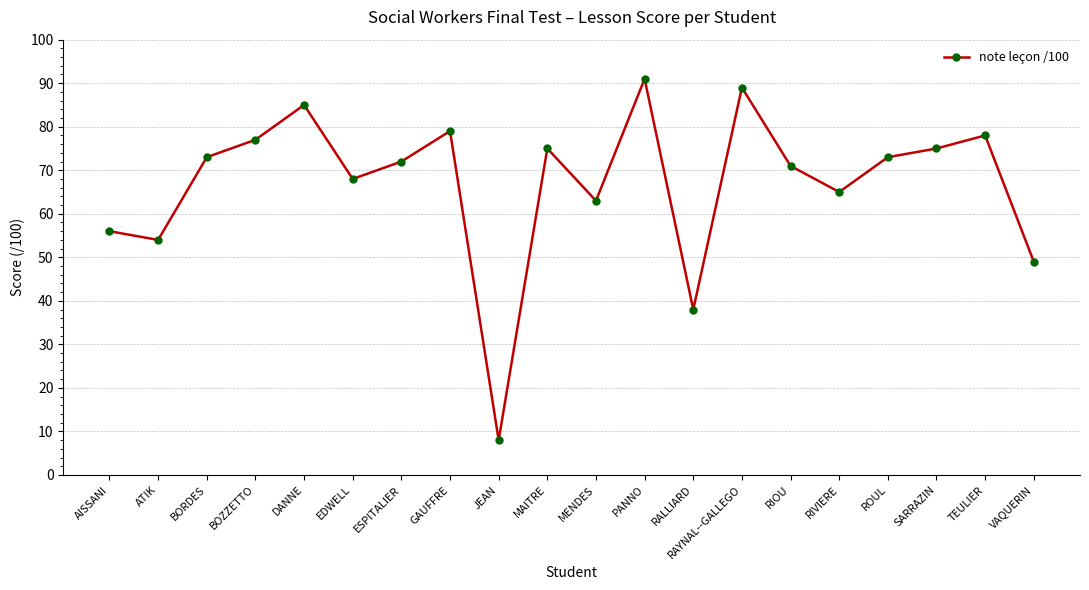

Which category has the highest value across all series?

PANNO